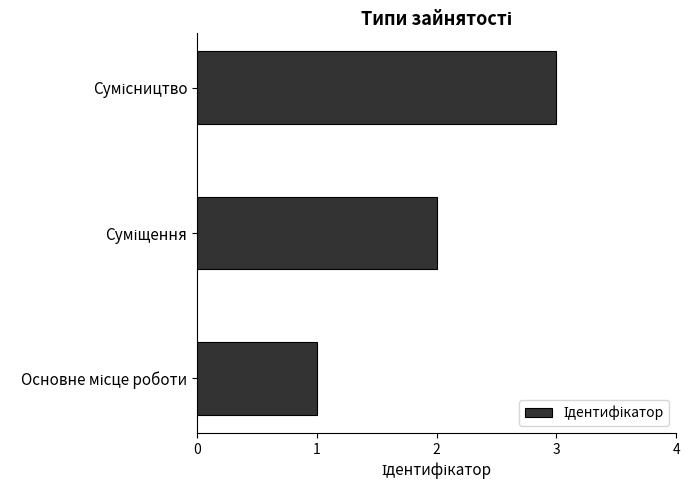

Are the bars horizontal?

Yes